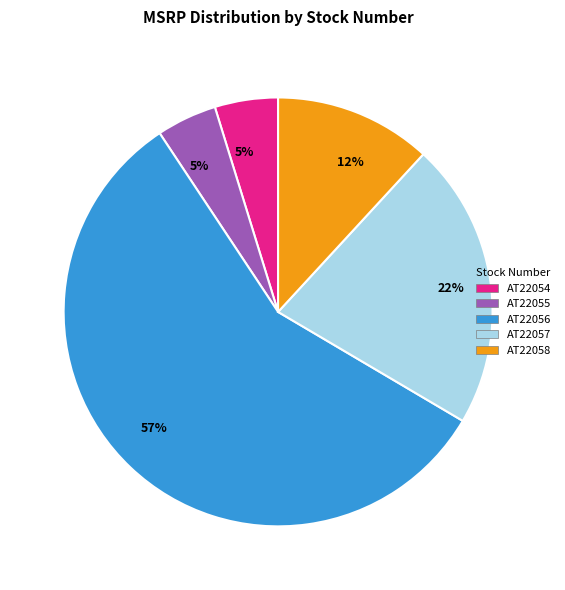

Is there any slice that represents more than half of the pie?

Yes